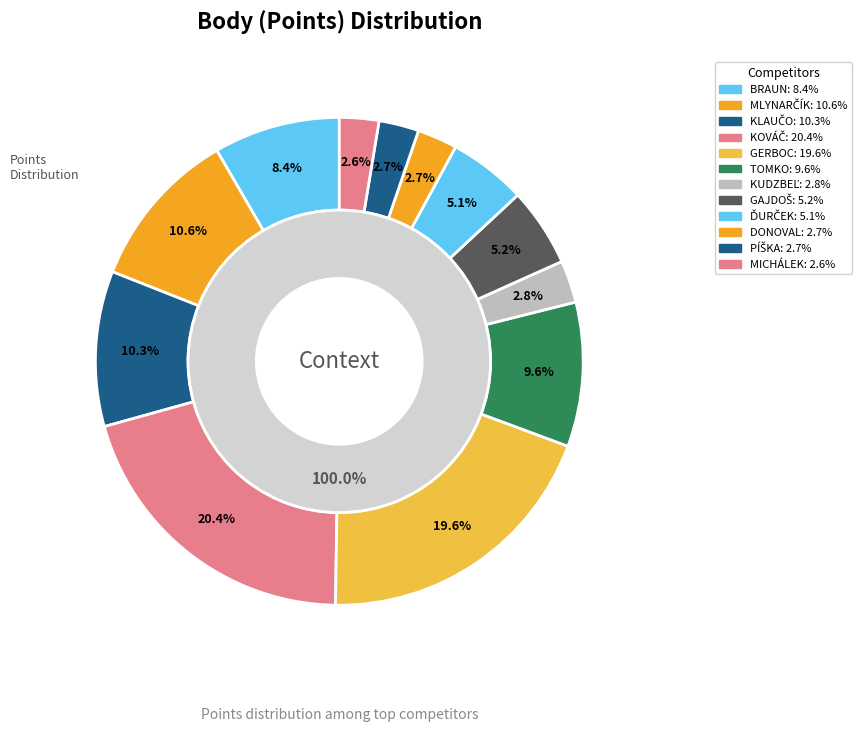

Between GERBOC and TOMKO, which is larger?

GERBOC